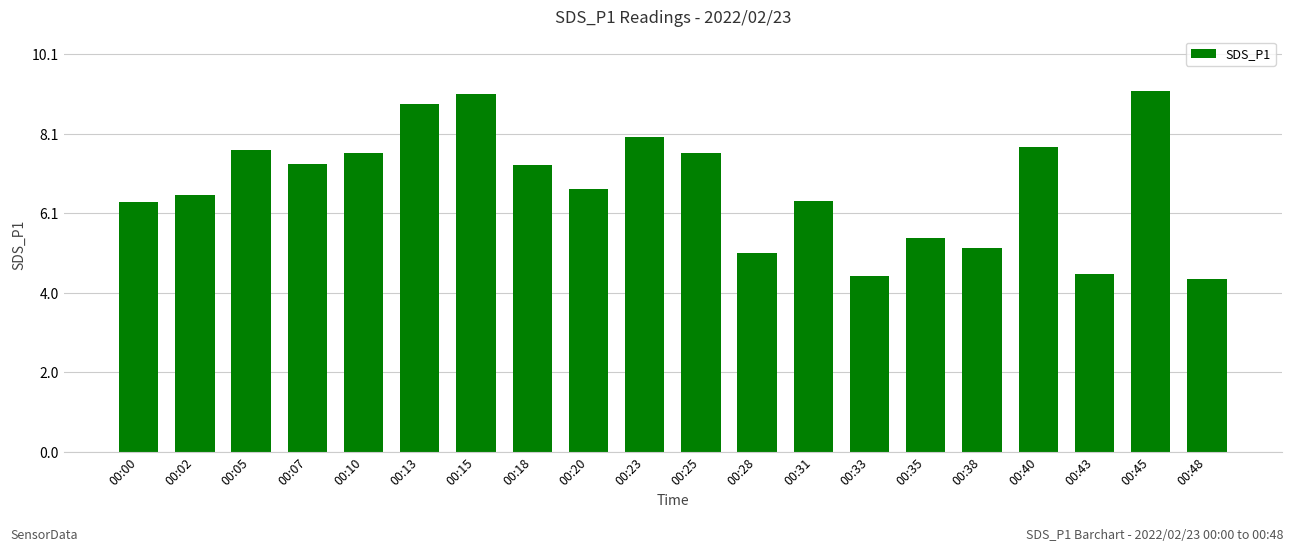

What is the sum of the values at 00:20 and 00:15?

15.8